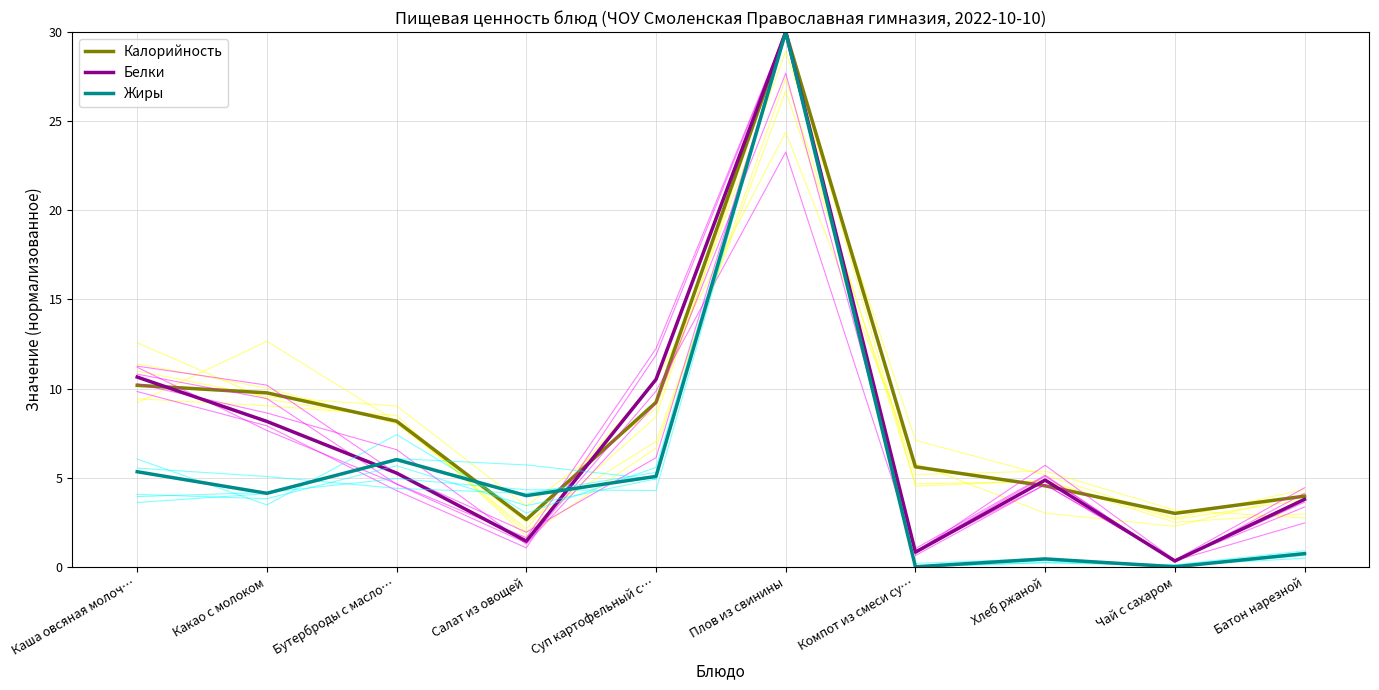

What are all the series names shown in the legend?

Калорийность, Белки, Жиры